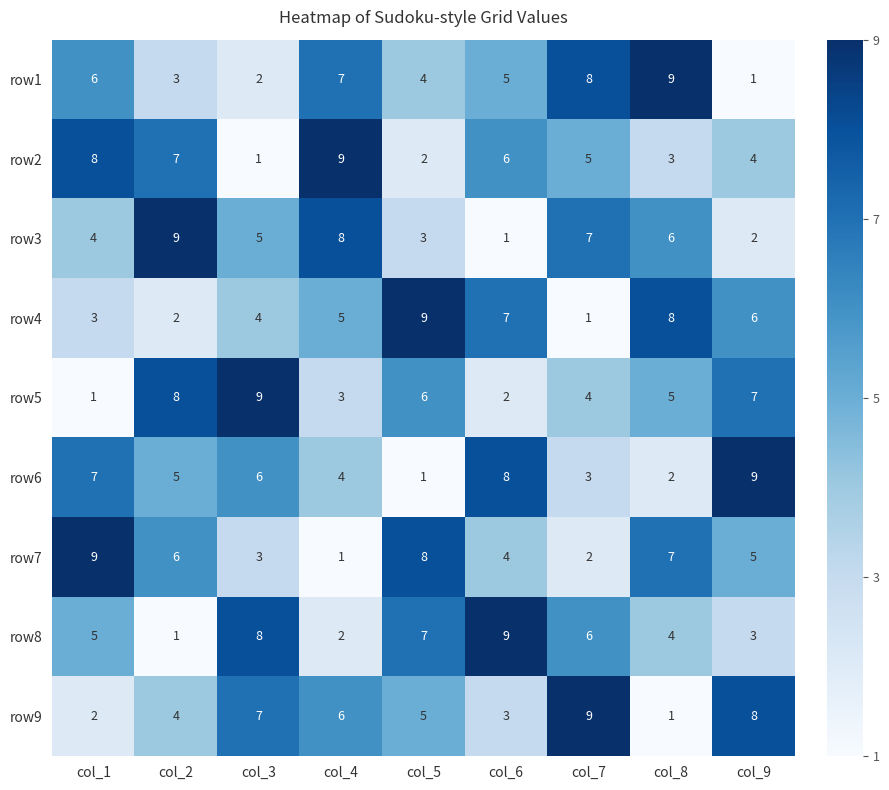

What is the sum of all row1 values?

45